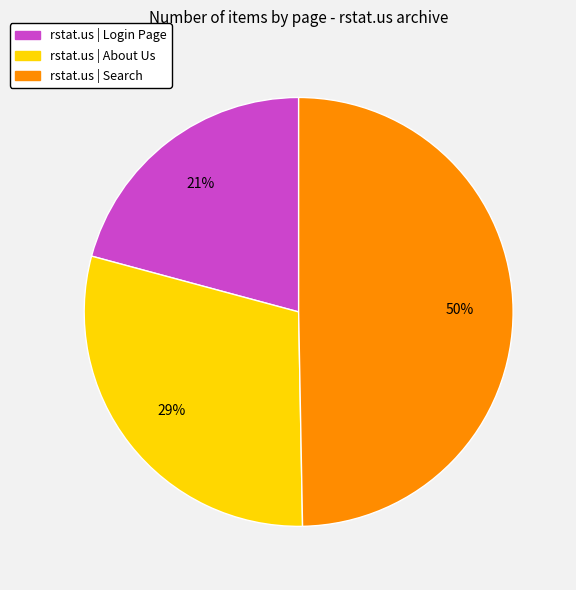

Count the number of slices in the pie.

3